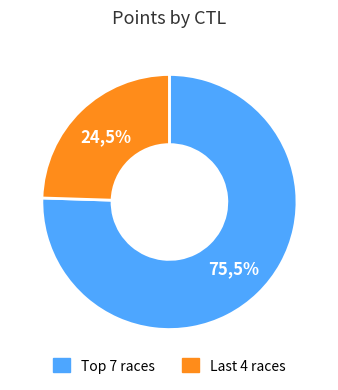

Is it true that 162409 is 1% of the pie?

False